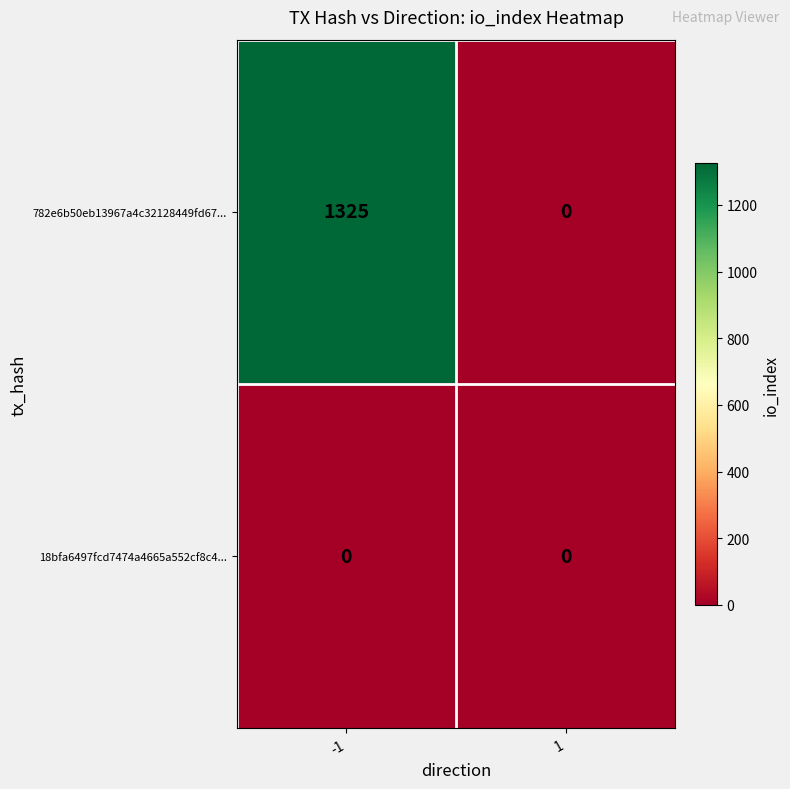

Which series changed the most between -1 and 1?

782e6b50eb13967a4c32128449fd67...